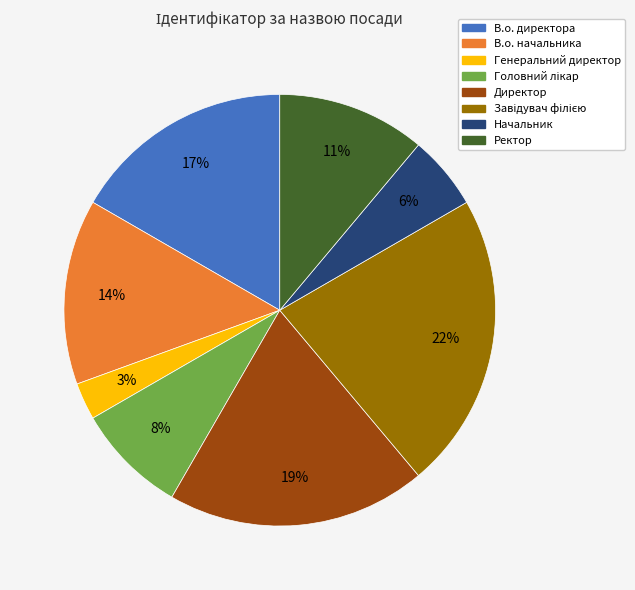

What is the ratio of the value at Начальник to the value at Директор?

0.3